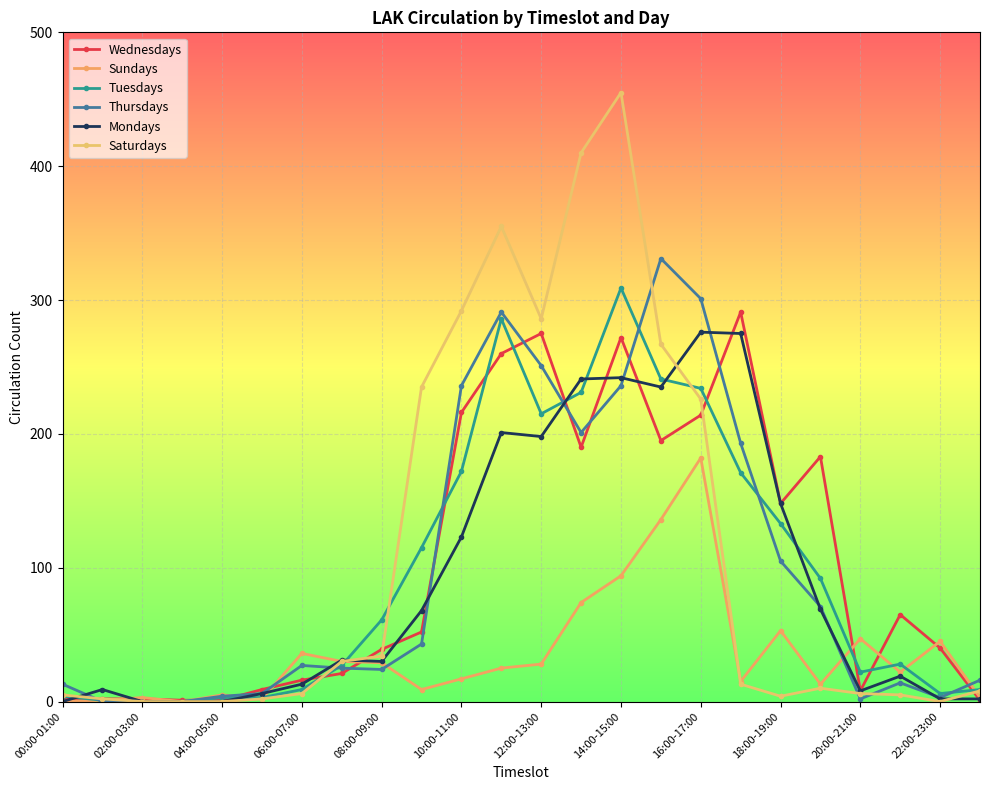

True or false: Saturdays and Wednesdays intersect in this chart.

True